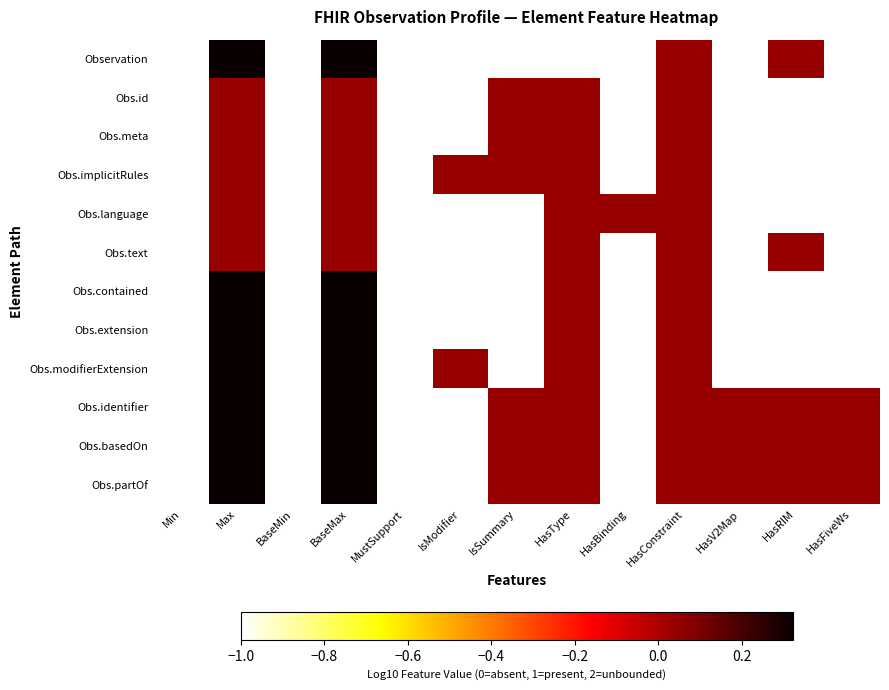

Rank the series at Max from lowest to highest value.

Obs.id, Obs.meta, Obs.implicitRules, Obs.language, Obs.text, Observation, Obs.contained, Obs.extension, Obs.modifierExtension, Obs.identifier, Obs.basedOn, Obs.partOf